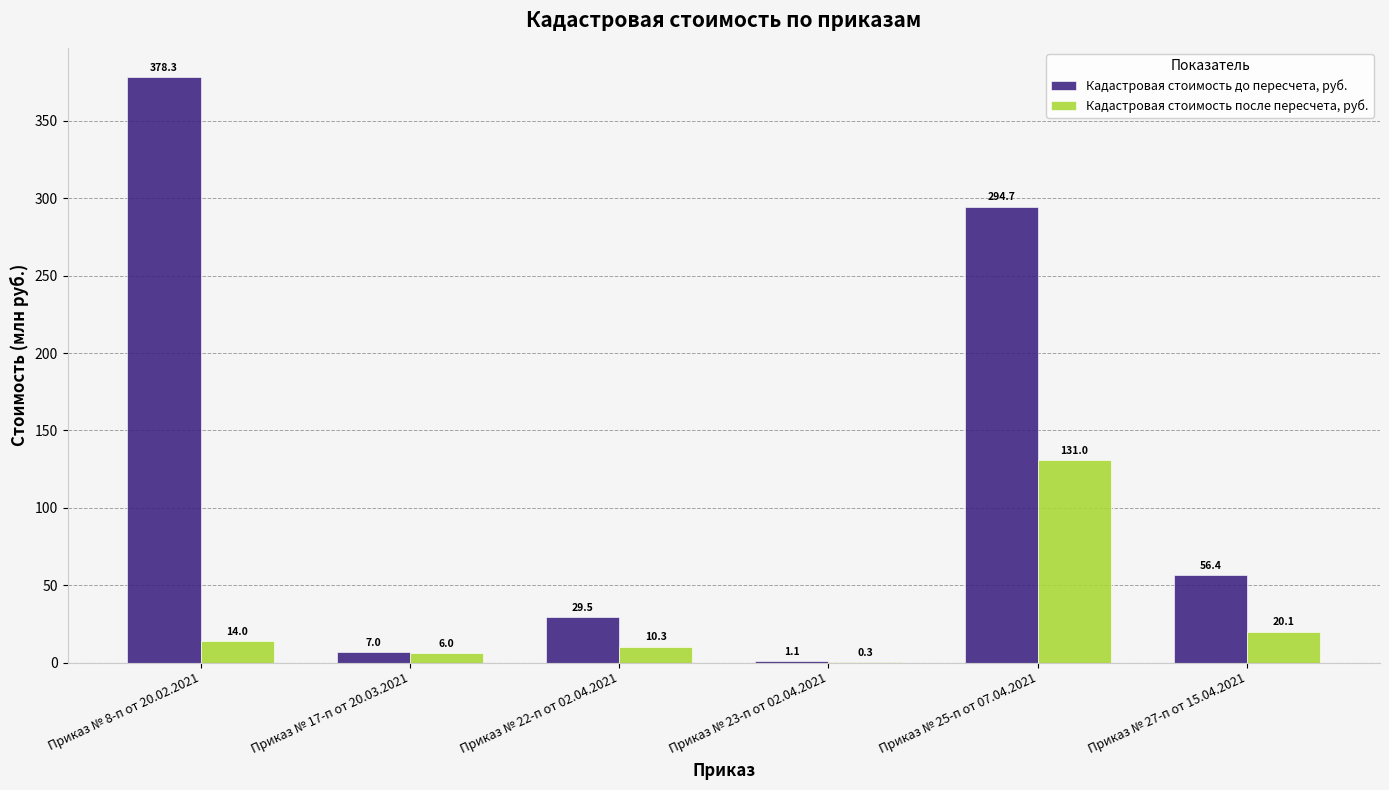

What is the sum of the Кадастровая стоимость после пересчета, руб. values at Приказ № 25-п от 07.04.2021 and Приказ № 23-п от 02.04.2021?

131.3